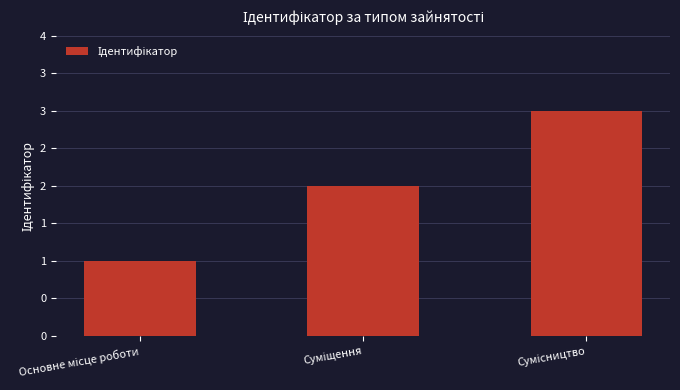

Where is the data nearest to the value 2?

Суміщення